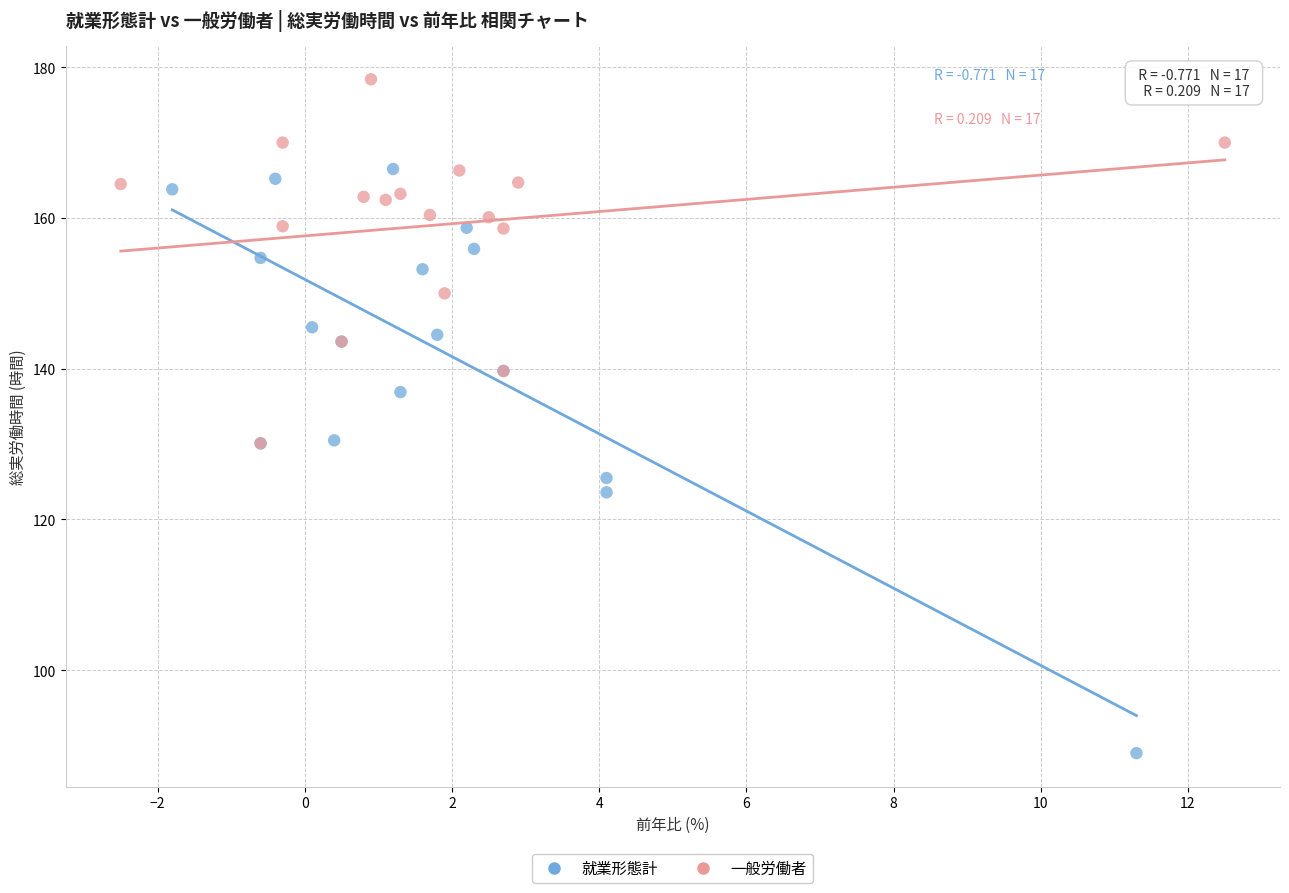

Which series has the largest Y range (max minus min)?

就業形態計